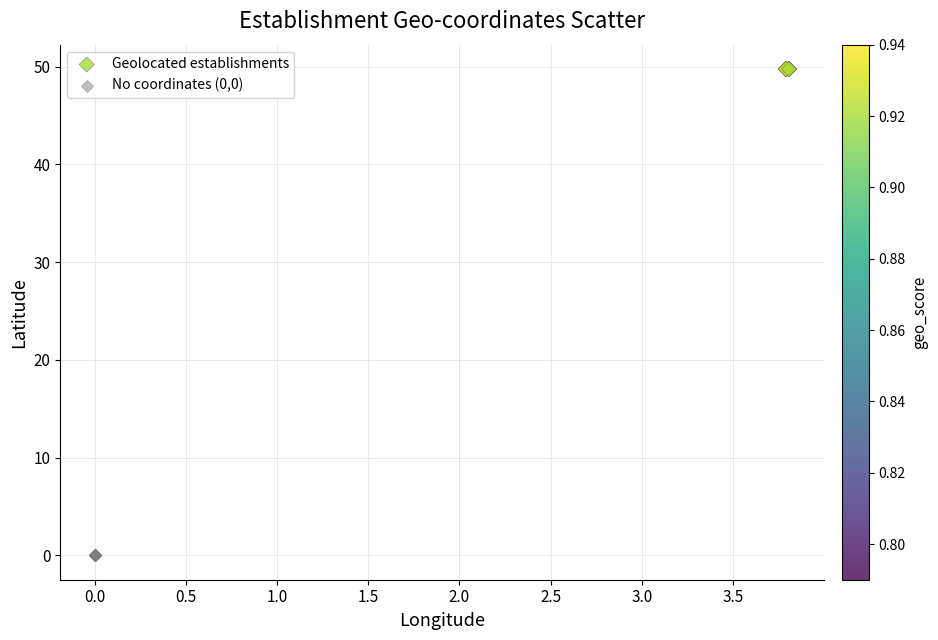

Which series reaches the minimum Y coordinate?

No coordinates (0,0)